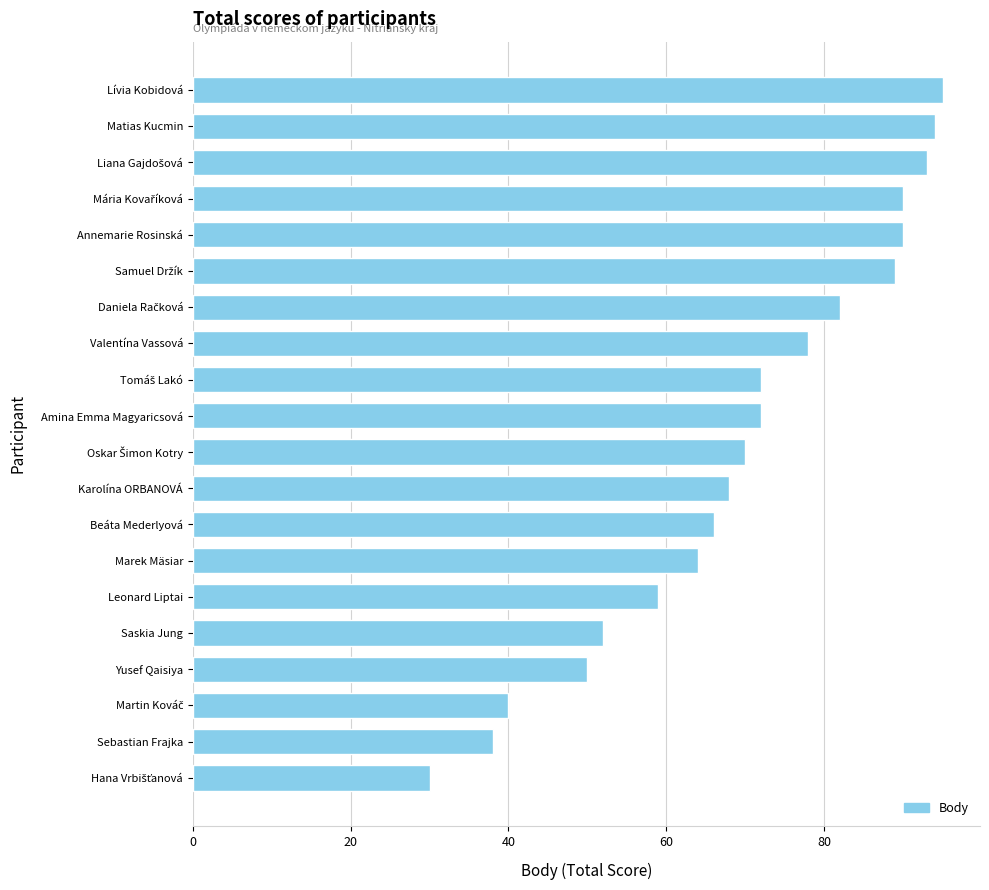

How many series are shown in this chart?

1